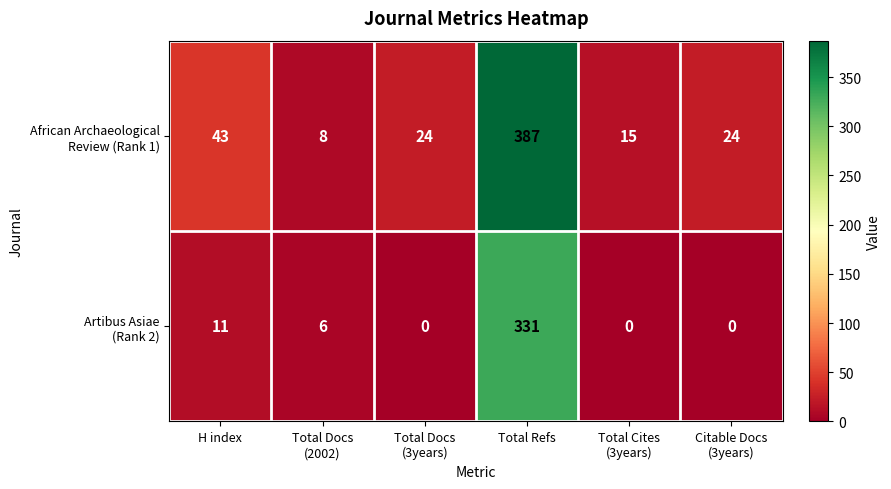

At which category is the sum across all series the highest?

Total Refs